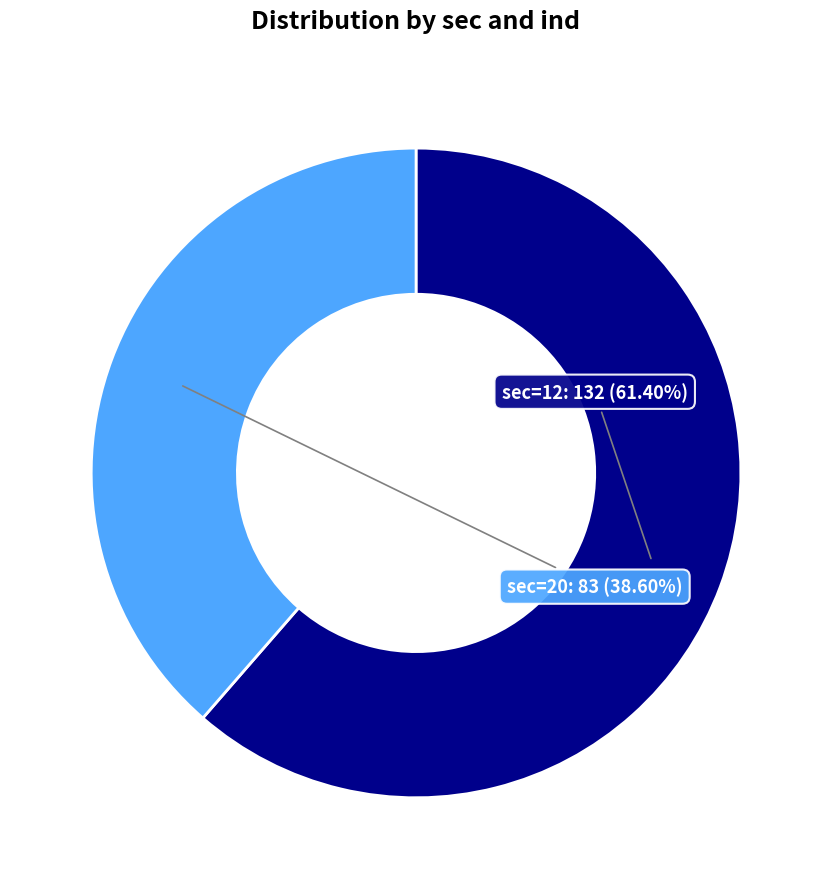

Does any single category account for the majority?

Yes